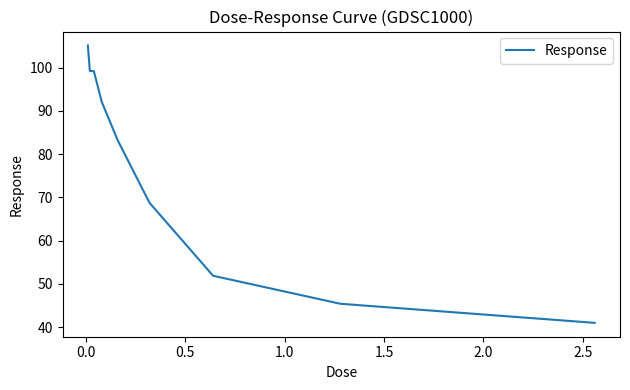

What is the minimum value shown in the chart?

41.0